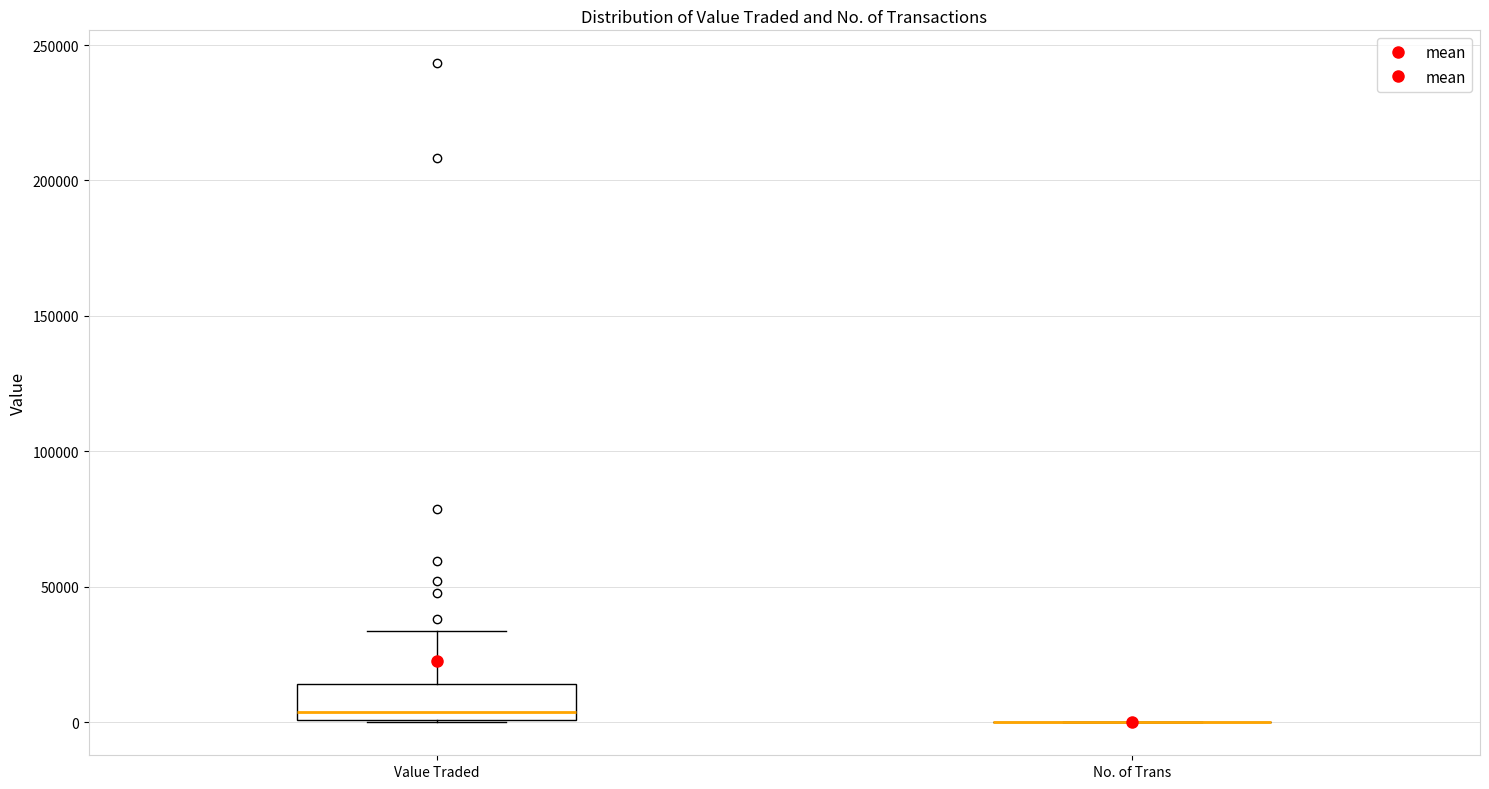

Where is the upper edge of the box for Value Traded on the y-axis? The values are not printed on the chart, so give them approximately, as read against the axis.

15000